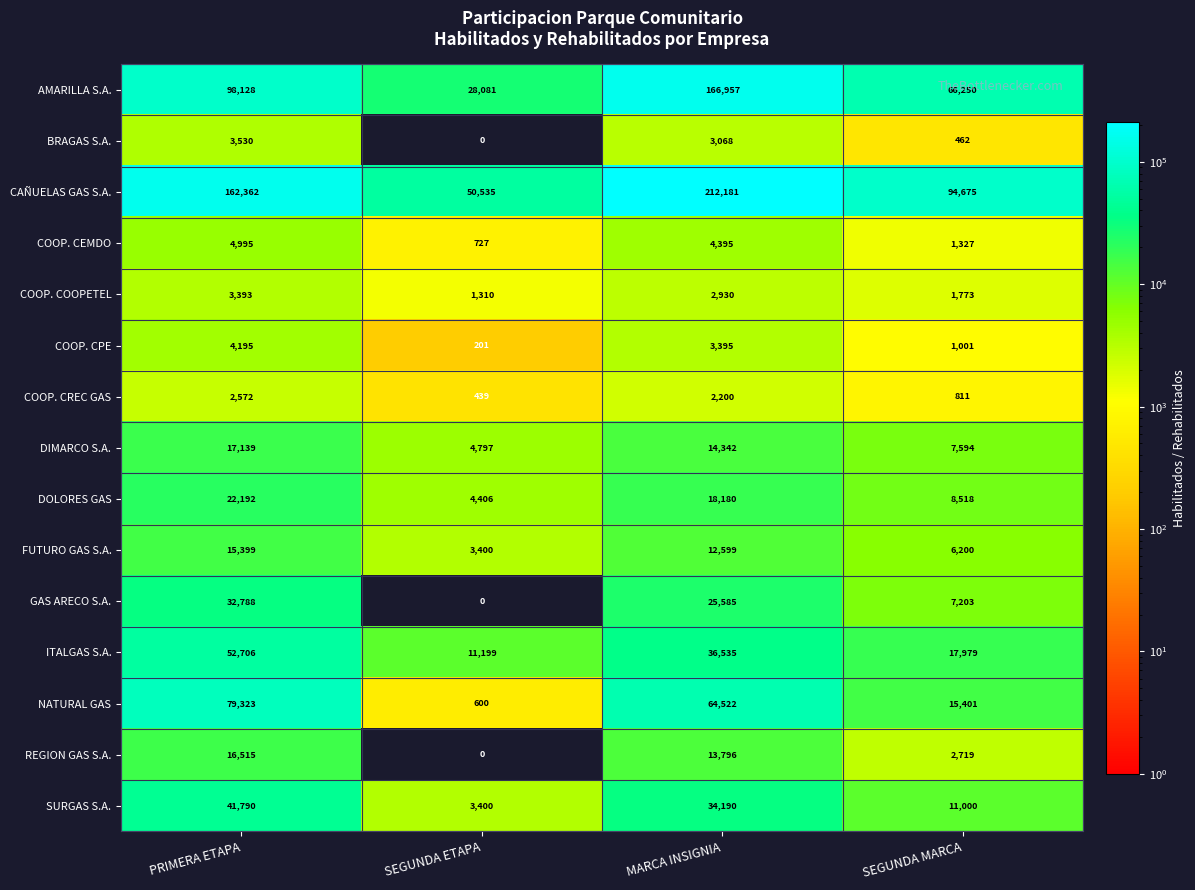

What is the total value across all series at SEGUNDA MARCA?

242913